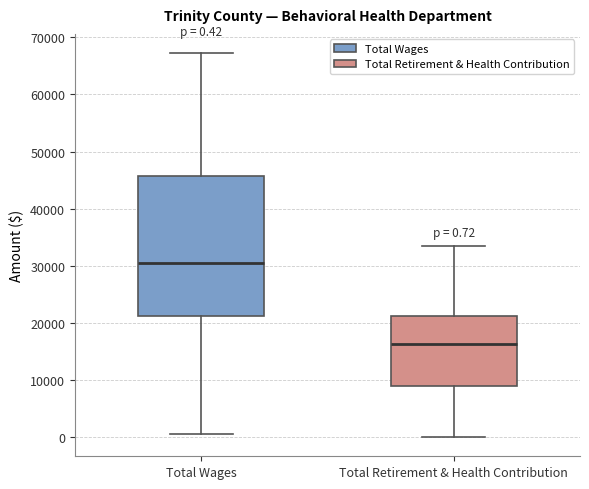

Which box is the tallest, from its lower edge to its upper edge?

Total Wages